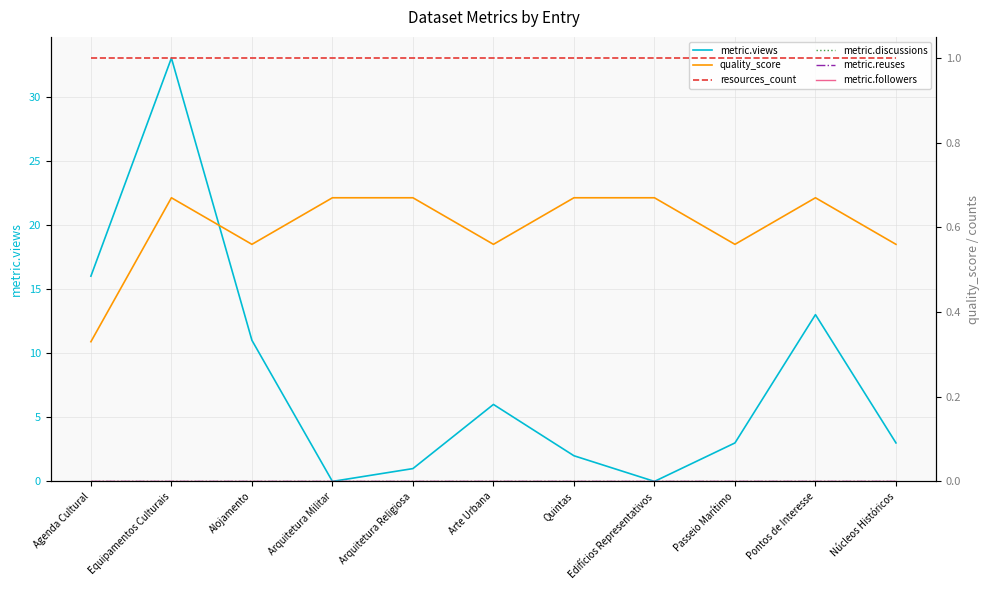

Is the value of resources_count at Passeio Marítimo greater than the value of metric.reuses at Equipamentos Culturais?

Yes